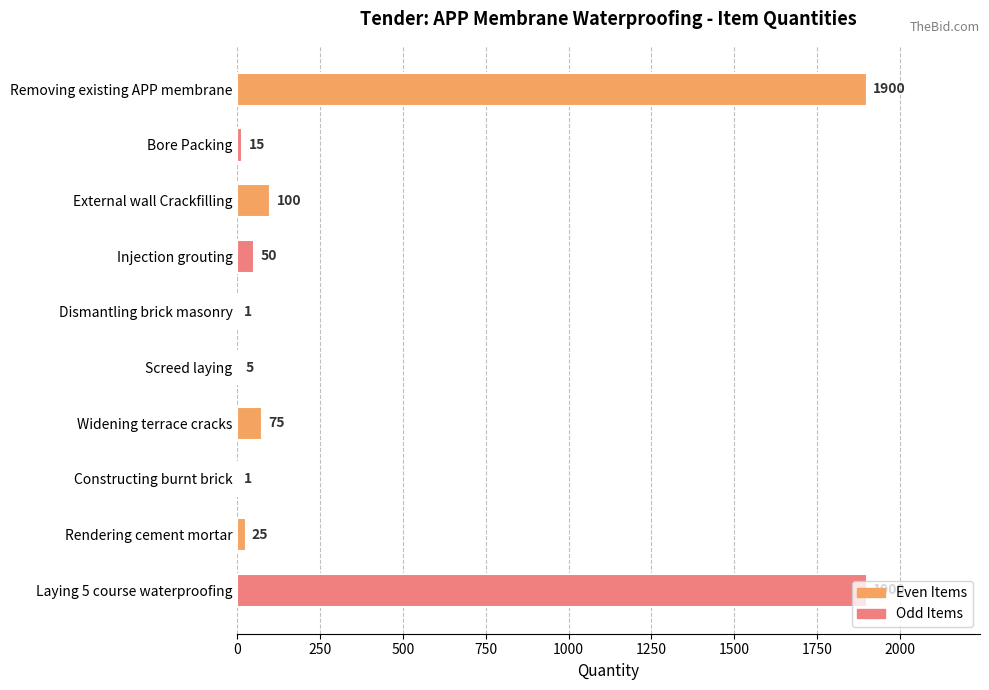

What is the greatest value displayed?

1900